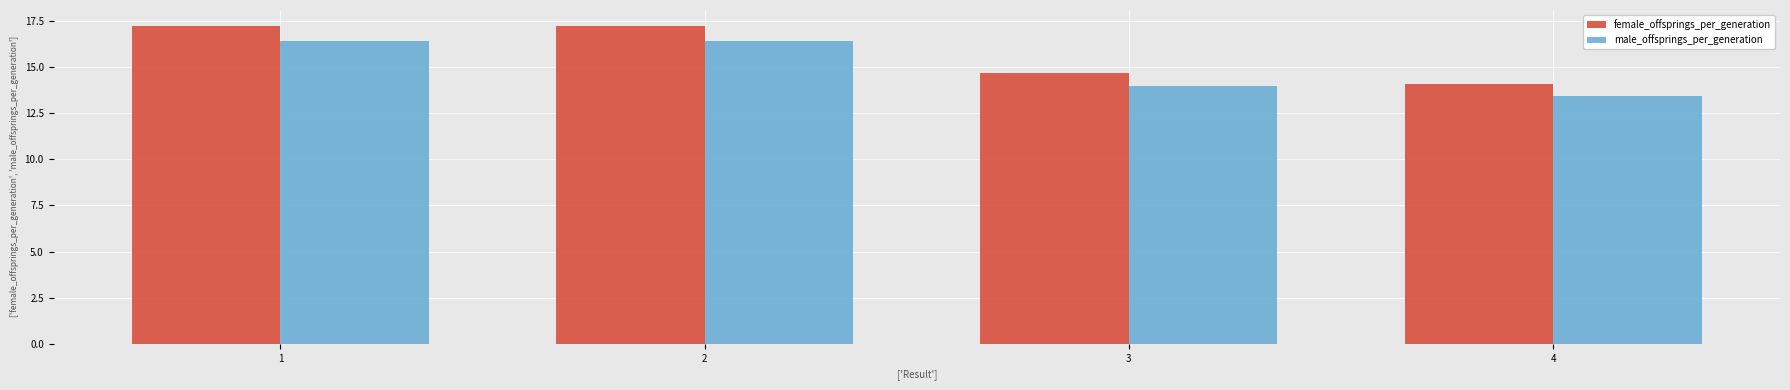

What is the difference between the maximum and minimum values in the male_offsprings_per_generation series?

3.0